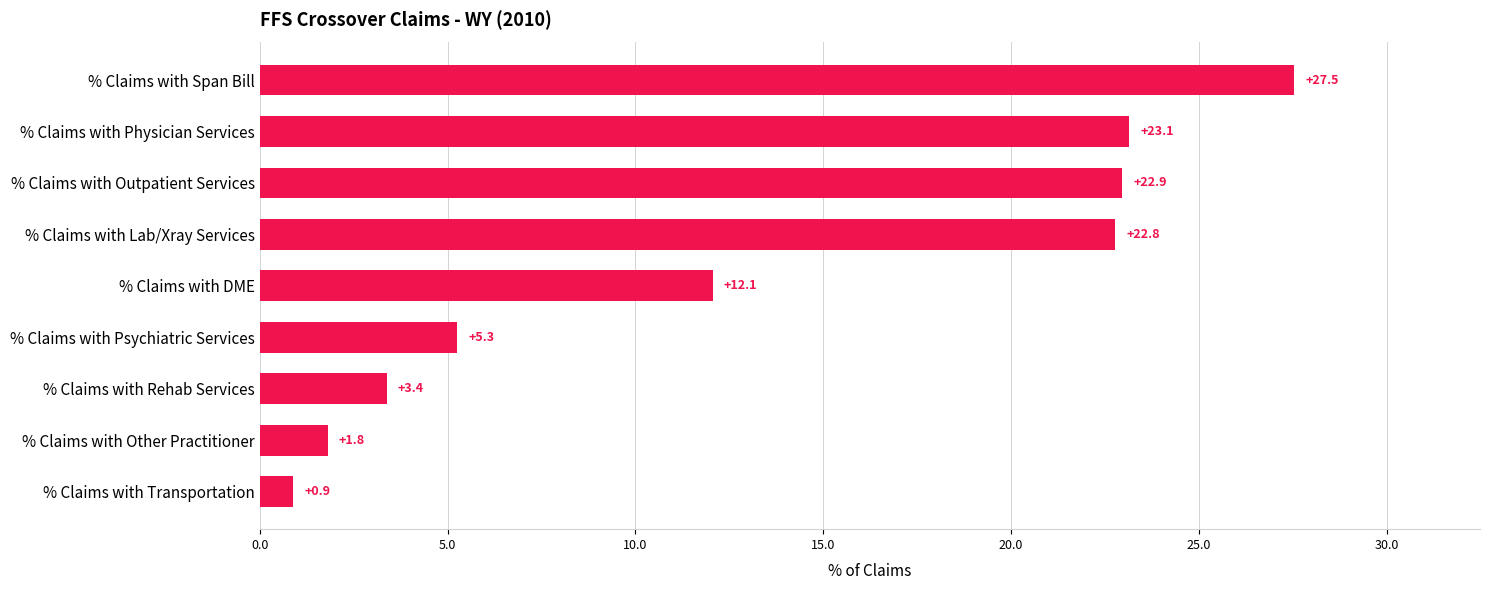

What is the label of the 5th bar from the bottom?

% Claims with DME